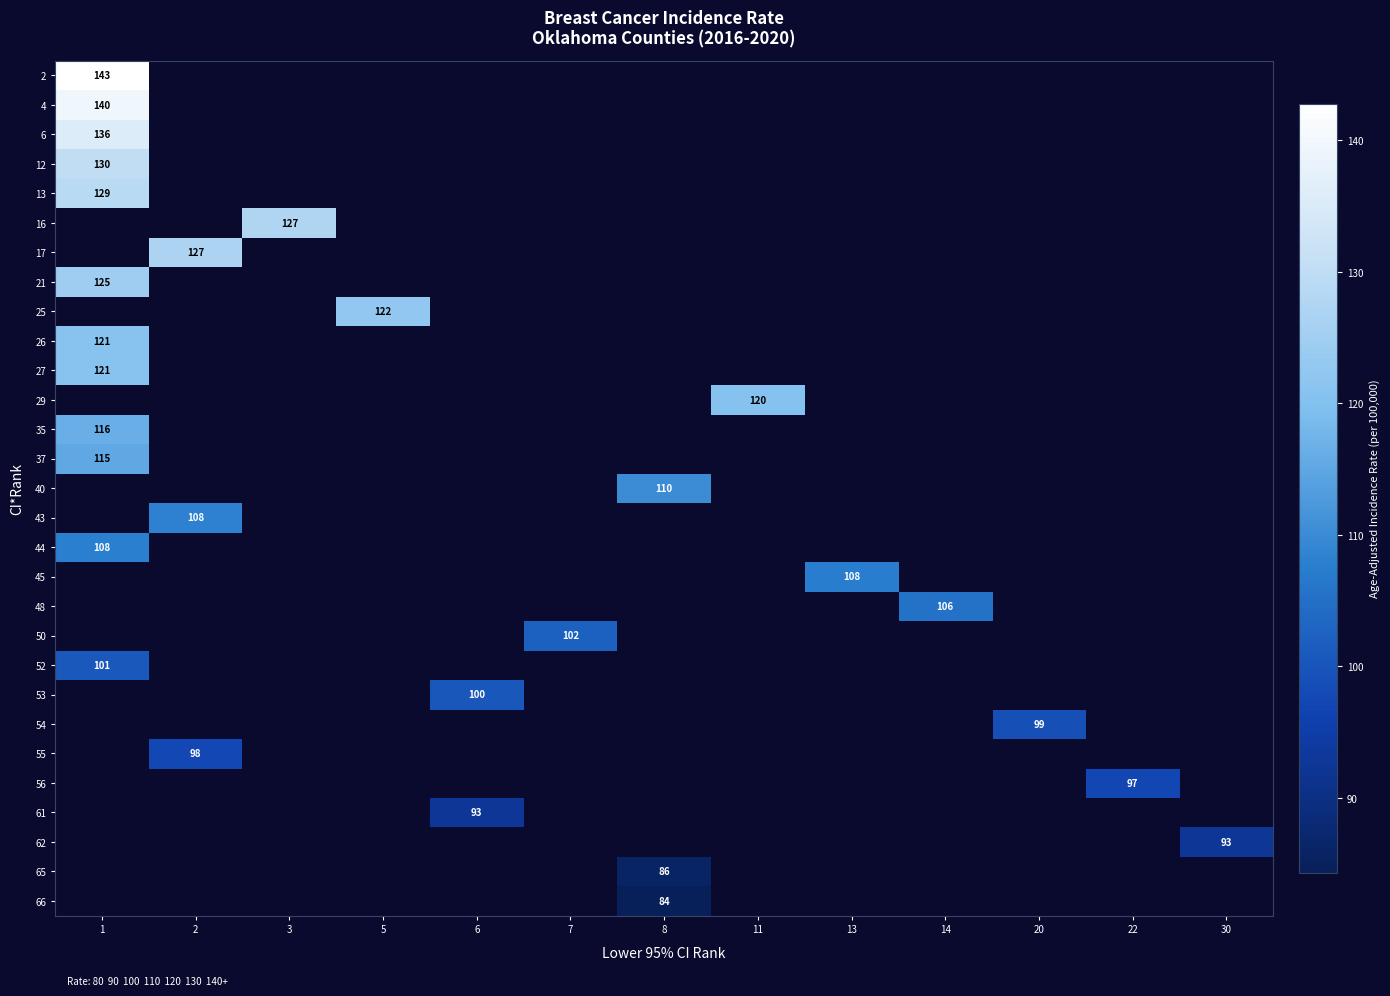

The 16 series shows 180.2 at 3. True or false?

False